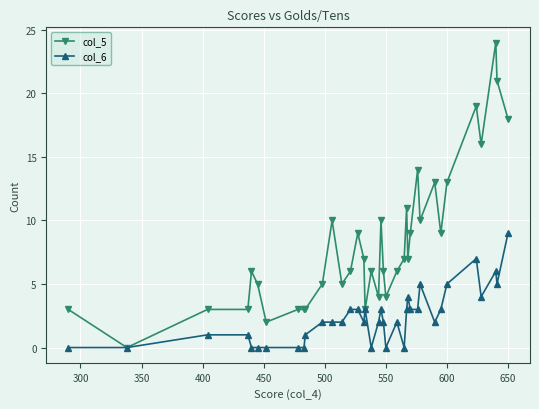

Rank the series by their average value, from highest to lowest.

col_5, col_6